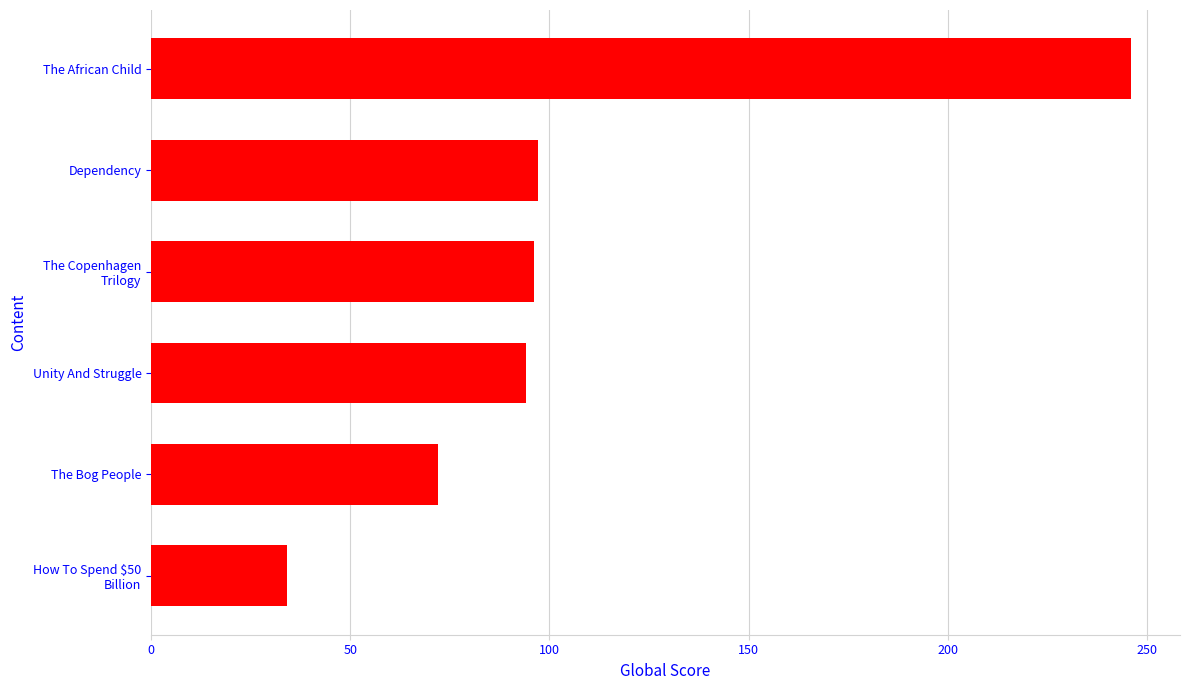

How many values are below 96?

3